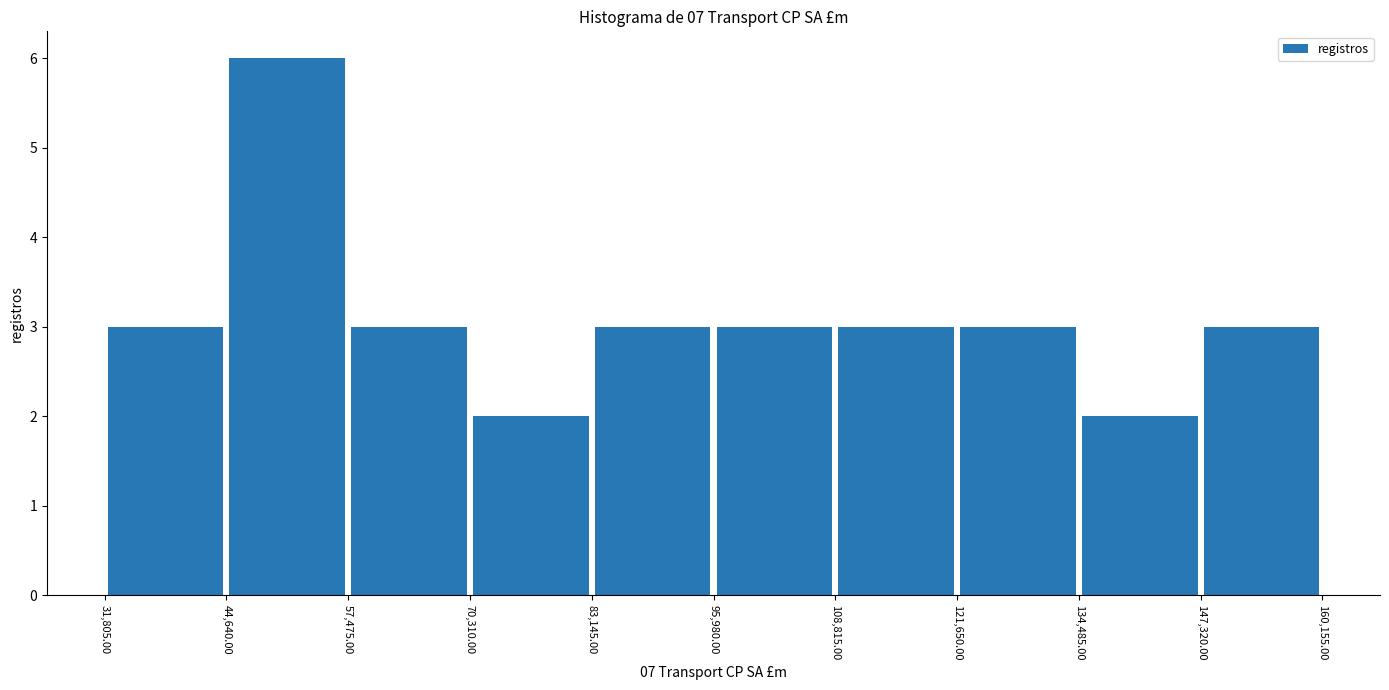

Reading left to right, list every bar in this chart as the range it spans on the x-axis followed by its height. The values are not printed on the chart, so give them approximately, as read against the axis.

31,805.00 to 44,640.00: 3
44,640.00 to 57,475.00: 6
57,475.00 to 70,310.00: 3
70,310.00 to 83,145.00: 2
83,145.00 to 95,980.00: 3
95,980.00 to 108,815.00: 3
108,815.00 to 121,650.00: 3
121,650.00 to 134,485.00: 3
134,485.00 to 147,320.00: 2
147,320.00 to 160,155.00: 3